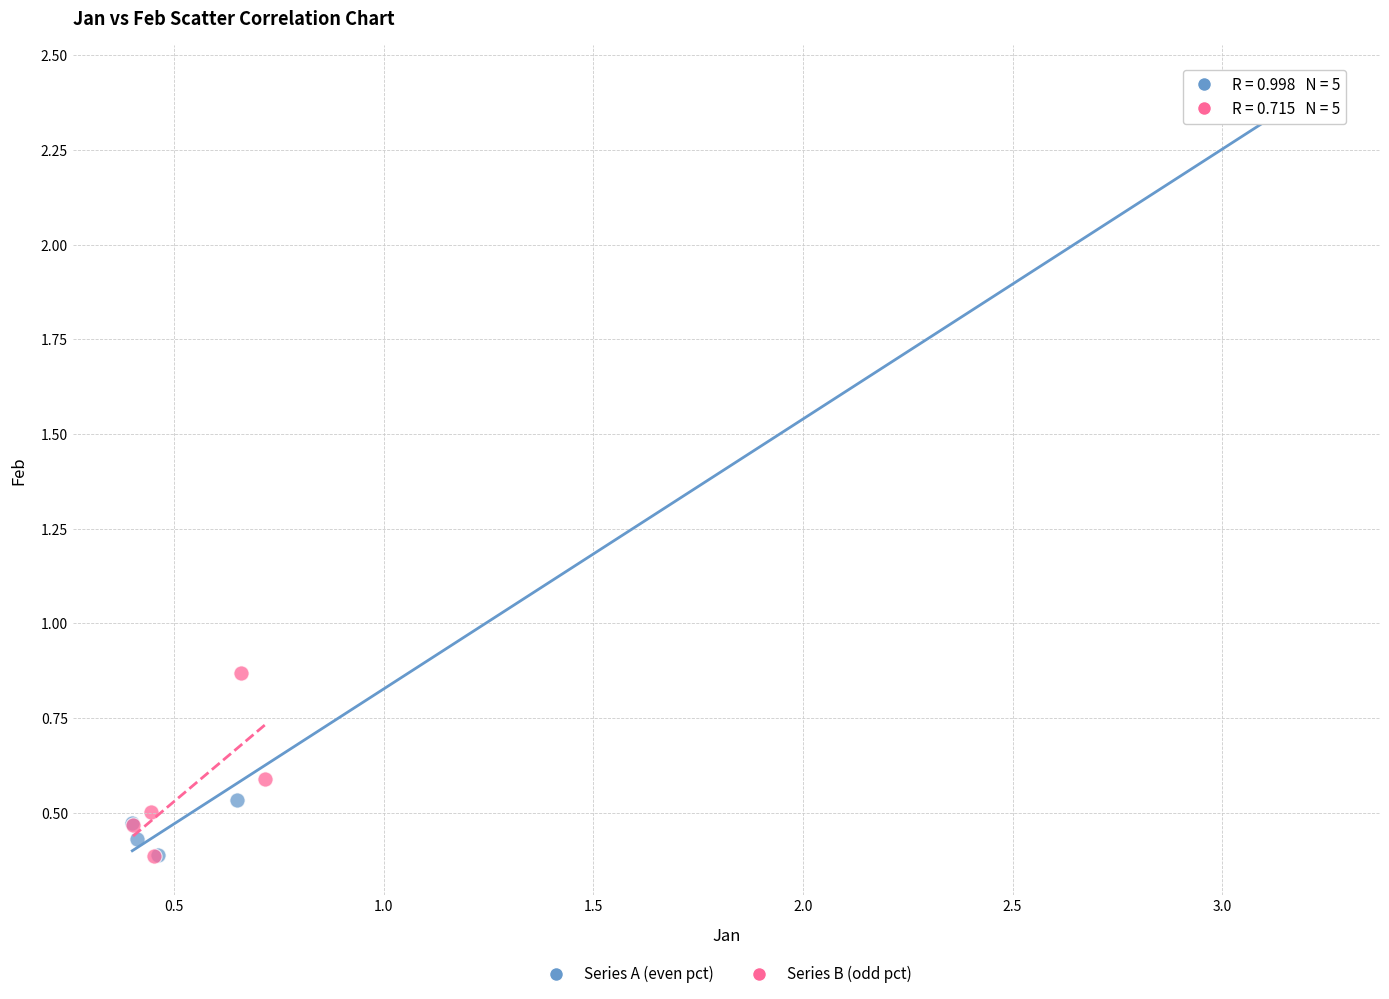

What are all the series names shown in the legend?

Series A (even pct), Series B (odd pct)